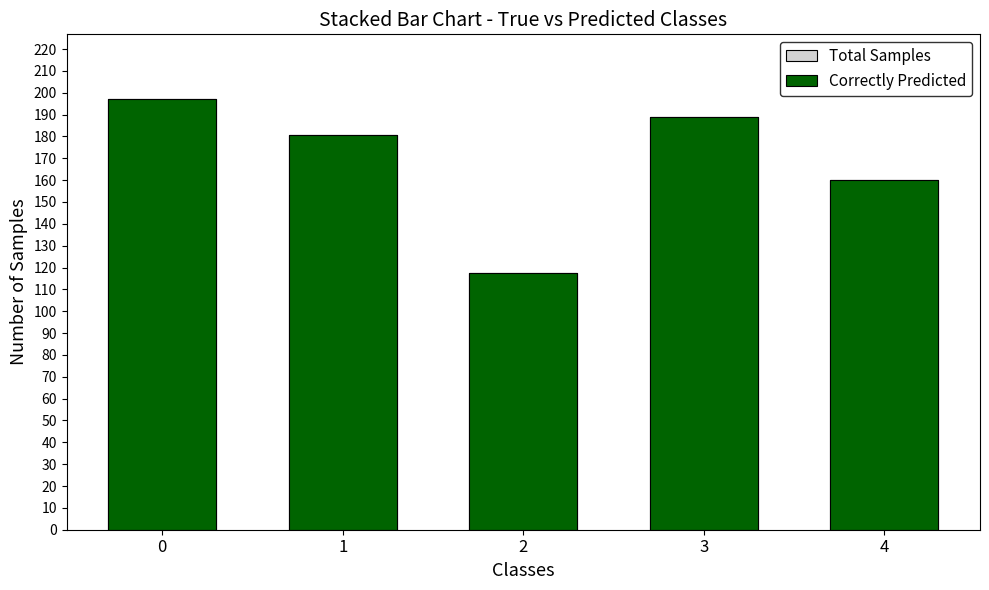

Reading left to right, extract all data points from this chart.

Total Samples: 0=197.2	1=180.8	2=117.3	3=188.9	4=160.3
Correctly Predicted: 0=197.2	1=180.8	2=117.3	3=188.9	4=160.3